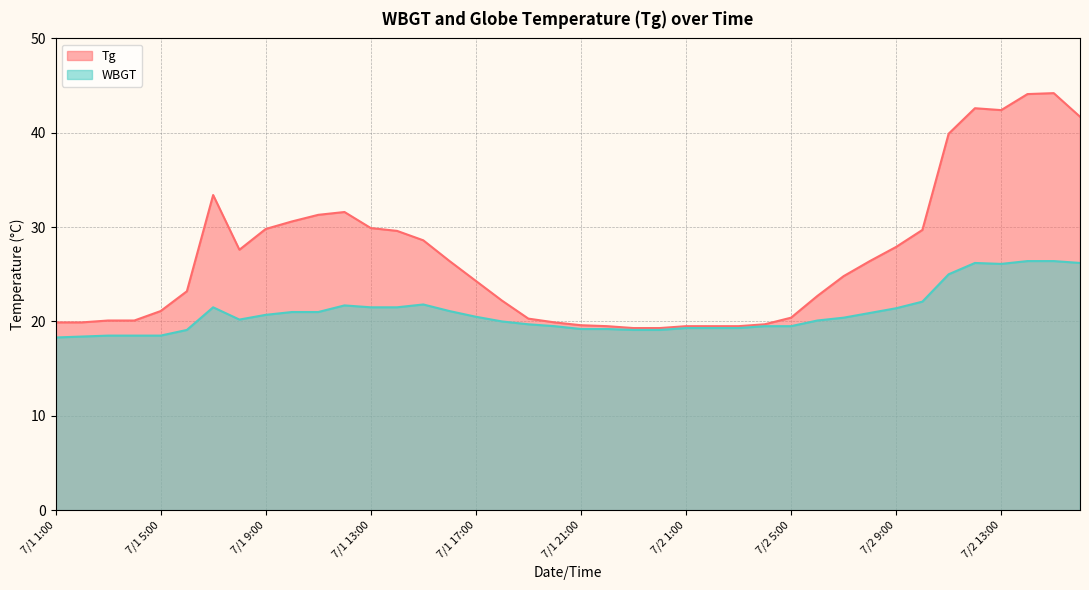

Which category has the lowest value in the WBGT series?

7/1 1:00